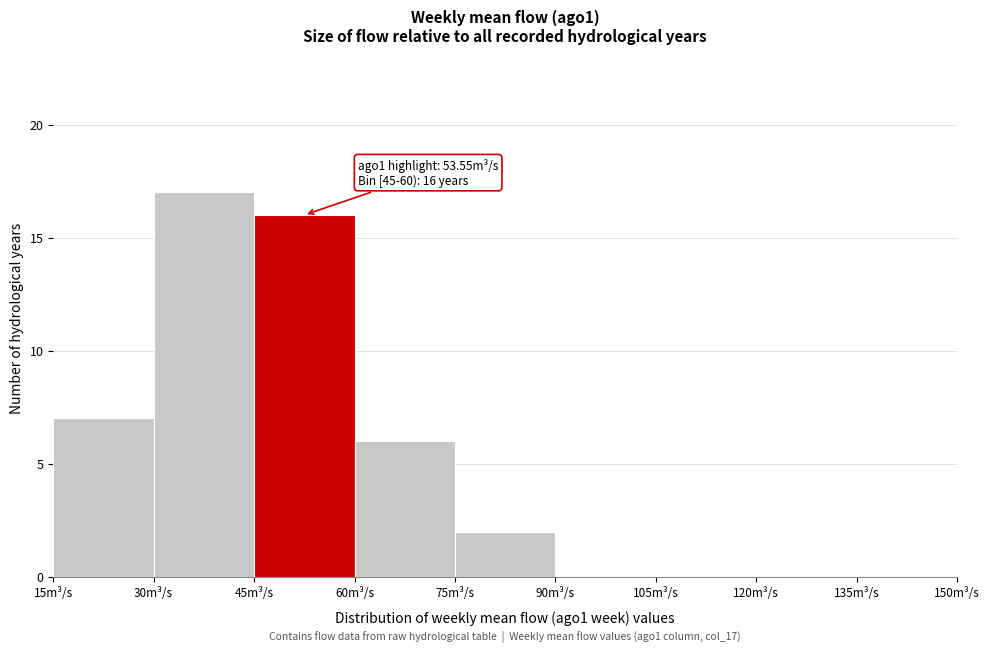

Which range on the x-axis has the tallest bar?

30 to 45